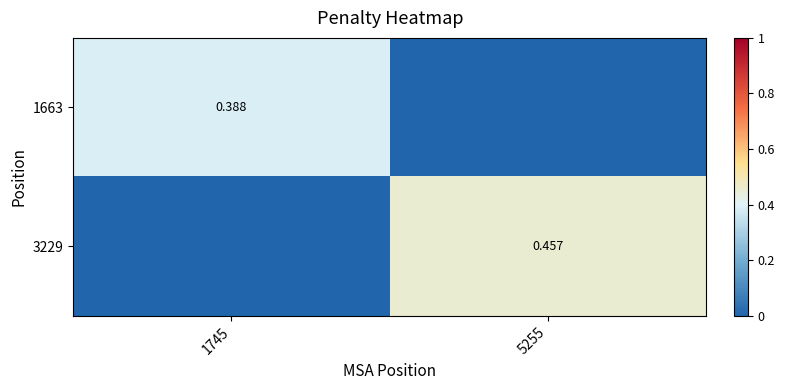

True or false: 1663 has a value of -0.1 at 5255.

False